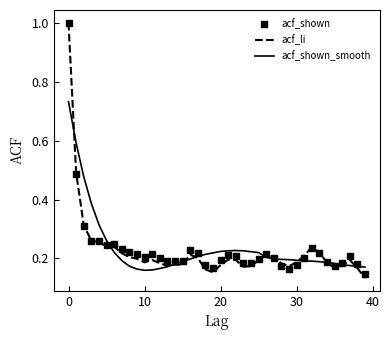

What is the maximum value for acf_shown?

1.0